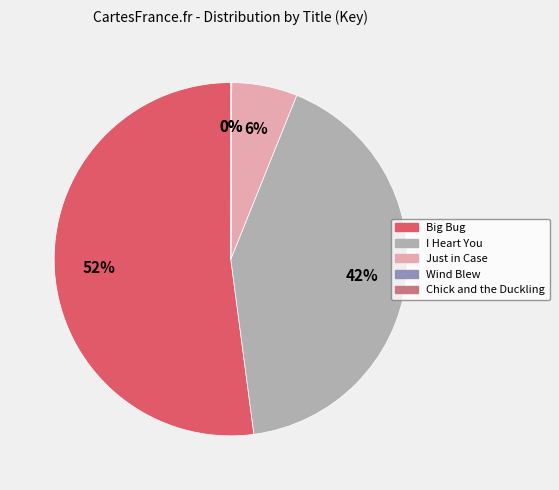

What is the majority slice?

Big Bug